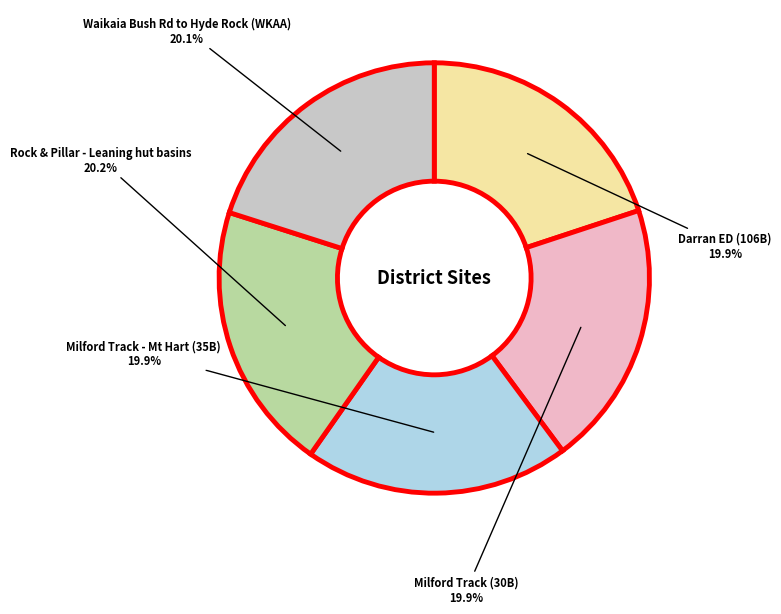

What is the ratio of the value at Milford Track - Mt Hart (35B) to the value at Darran ED (106B)?

1.0